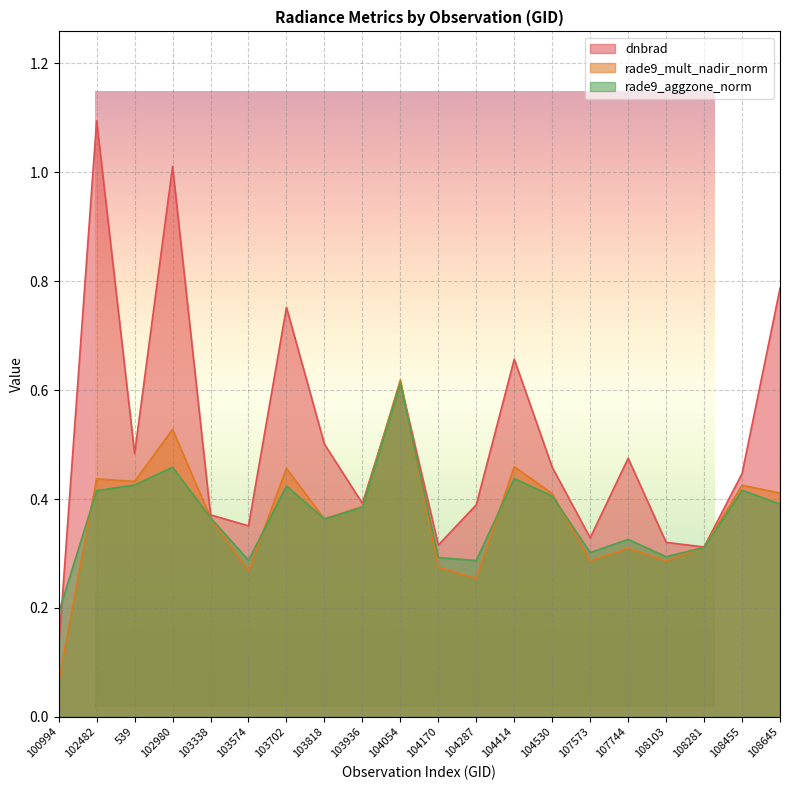

At how many categories does at least one series exceed 0?

20